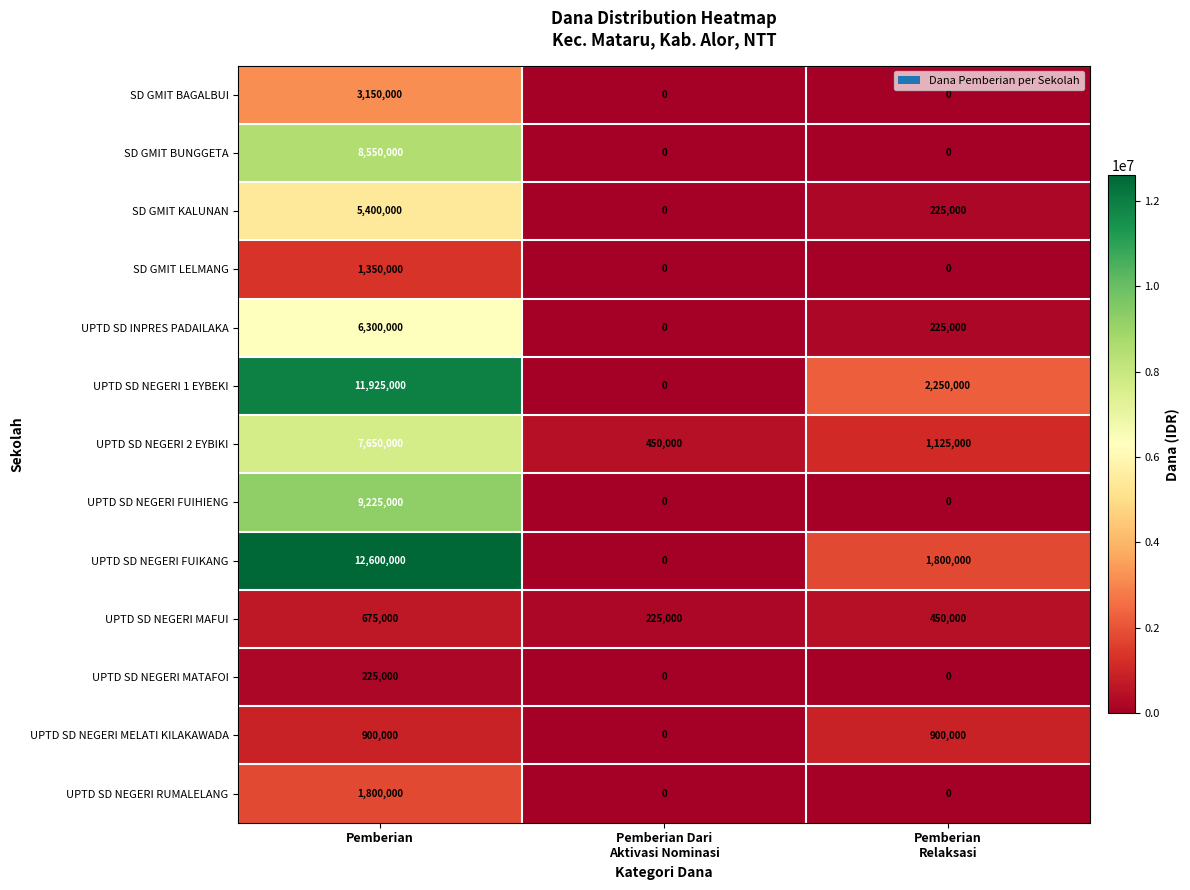

What is the difference between the maximum and minimum values in the UPTD SD NEGERI MATAFOI series?

225000